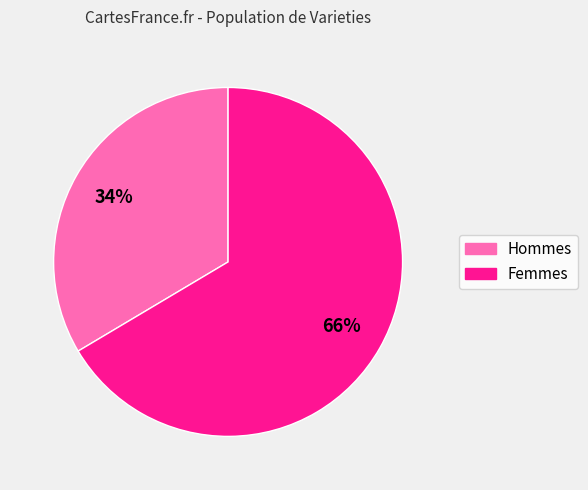

Is it true that Femmes is 72% of the pie?

False